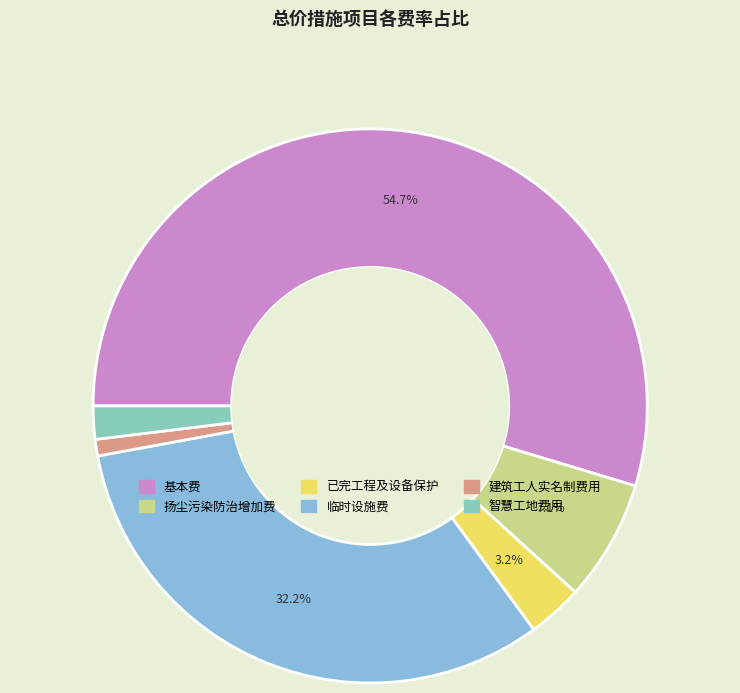

What is the smallest slice in the pie chart?

建筑工人实名制费用